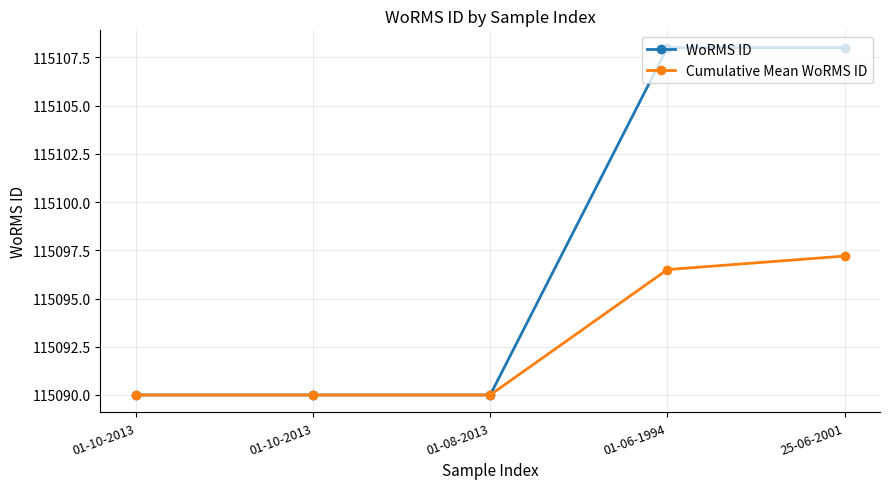

At which category is the sum across all series the highest?

25-06-2001